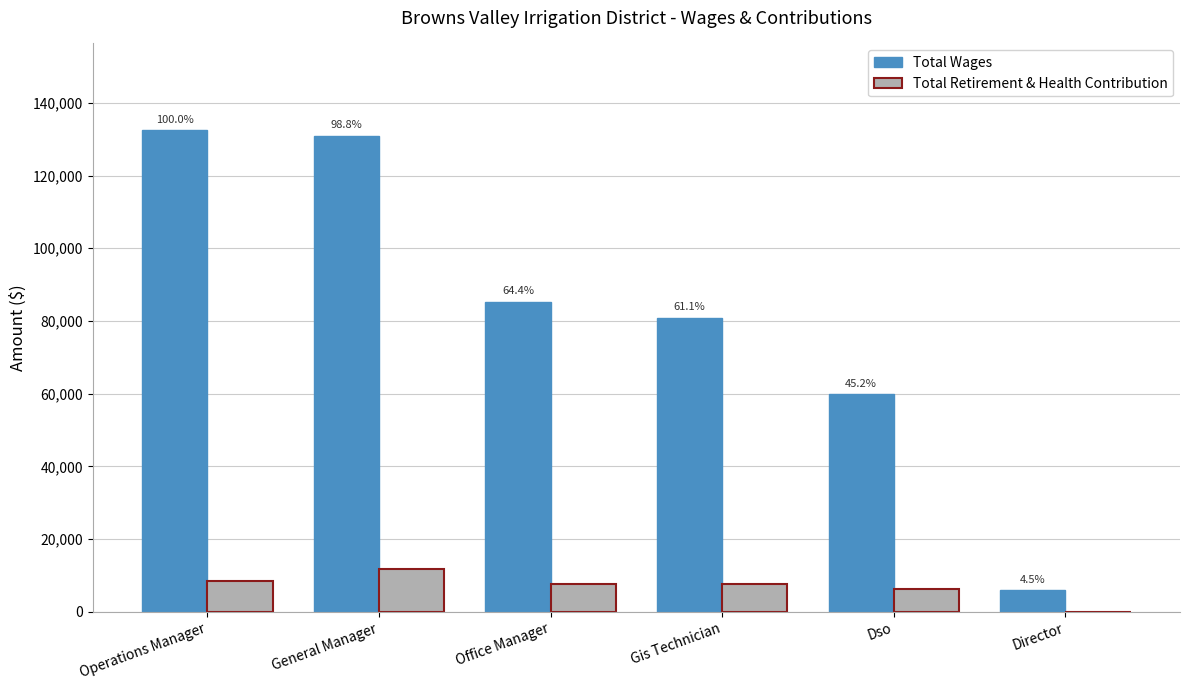

List the labels in order of Total Retirement & Health Contribution value, smallest first.

Director, Dso, Gis Technician, Office Manager, Operations Manager, General Manager